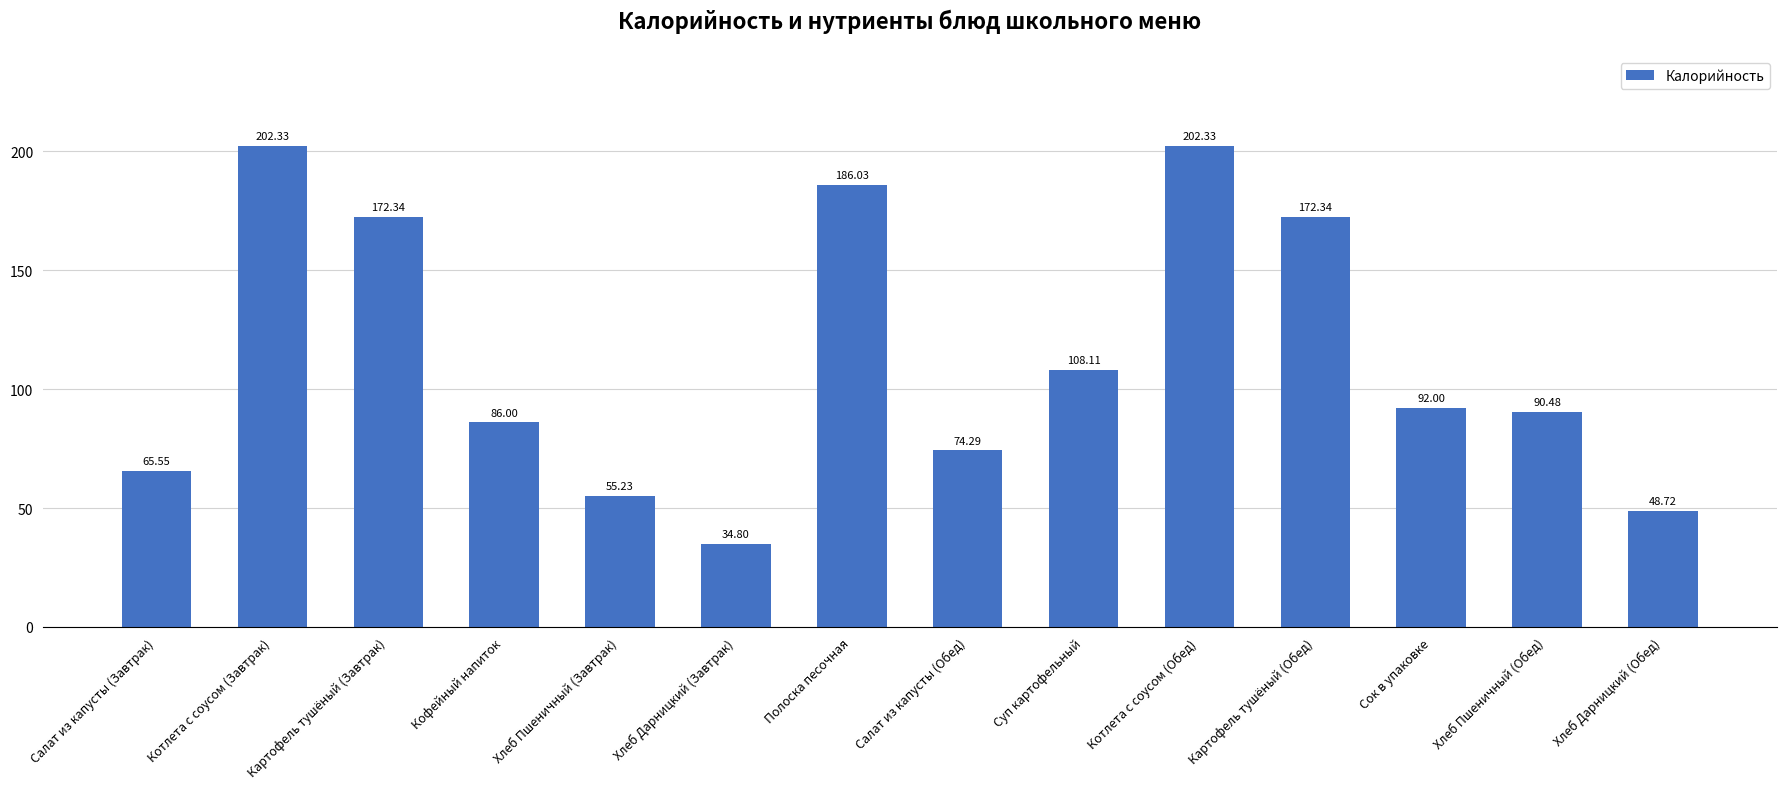

What is the value of the 14th bar from the left?

48.7